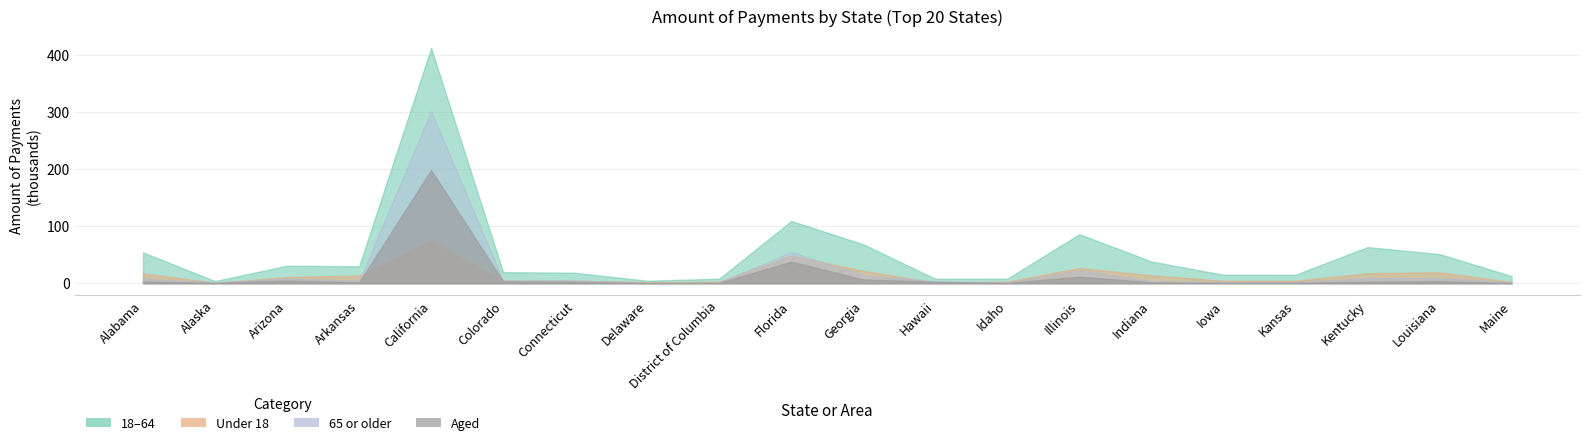

What is the label of the 8th point from the left?

Delaware